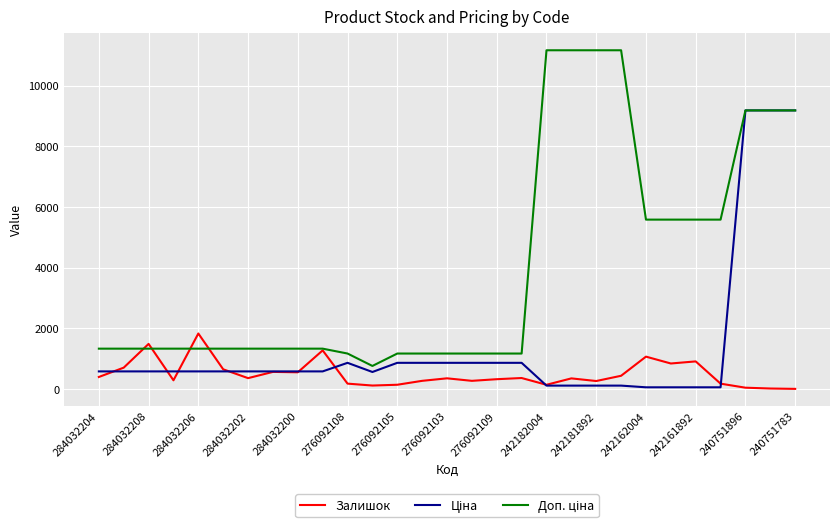

What is the highest value of the Залишок series?

1830.0